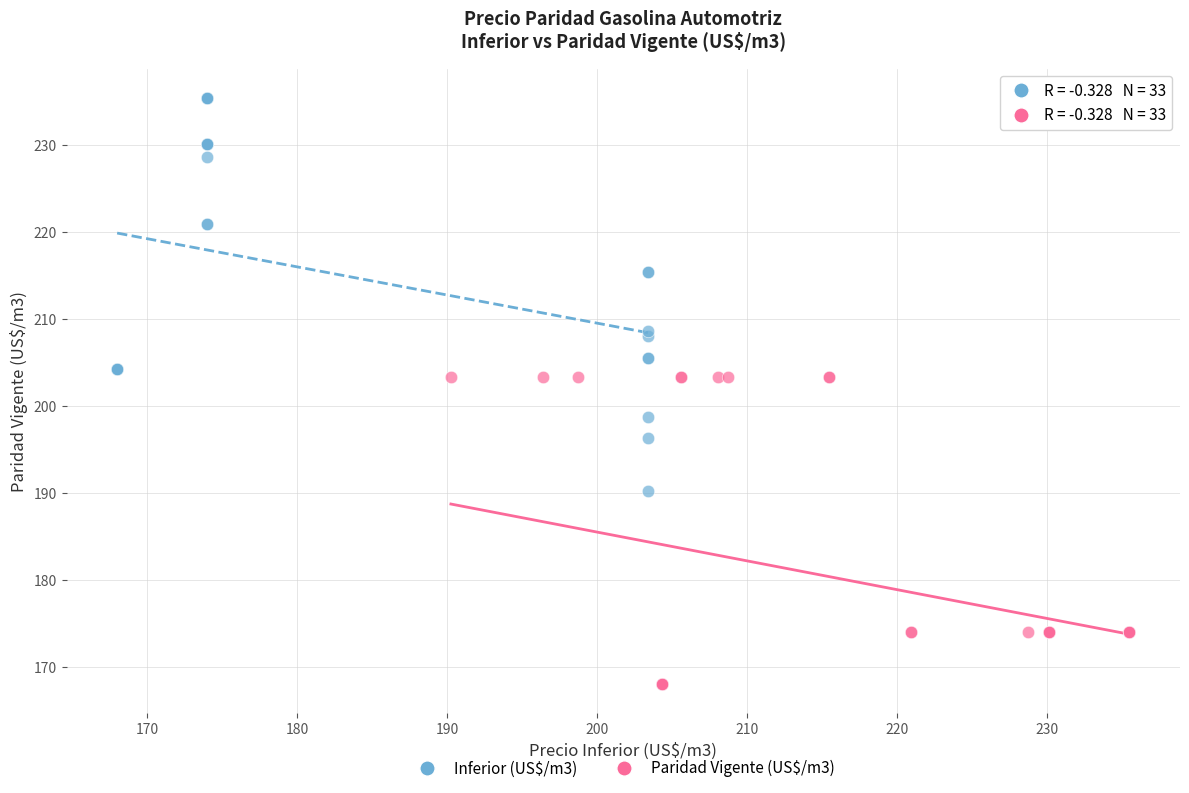

Which series reaches the minimum Y coordinate?

Paridad Vigente (US$/m3)